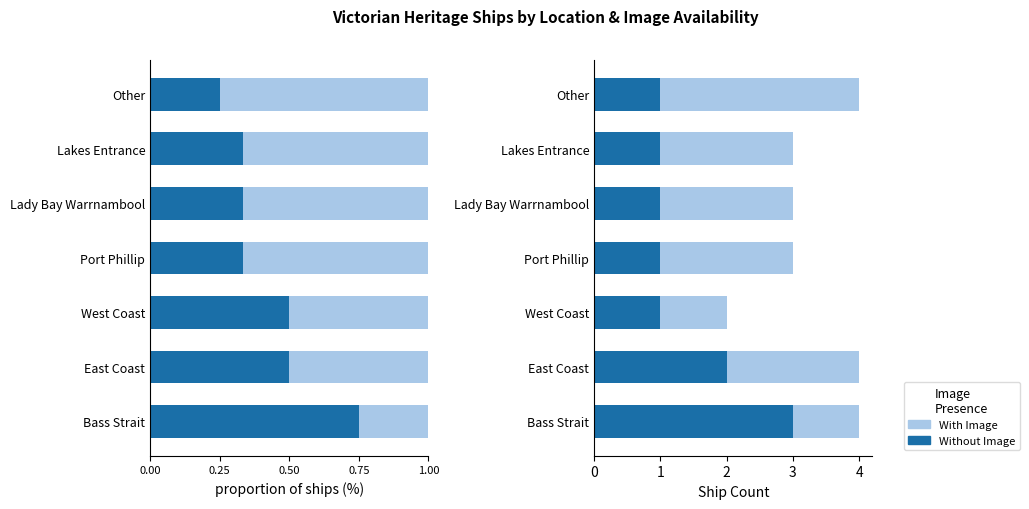

What is the spread (max minus min) of values at Lakes Entrance?

1